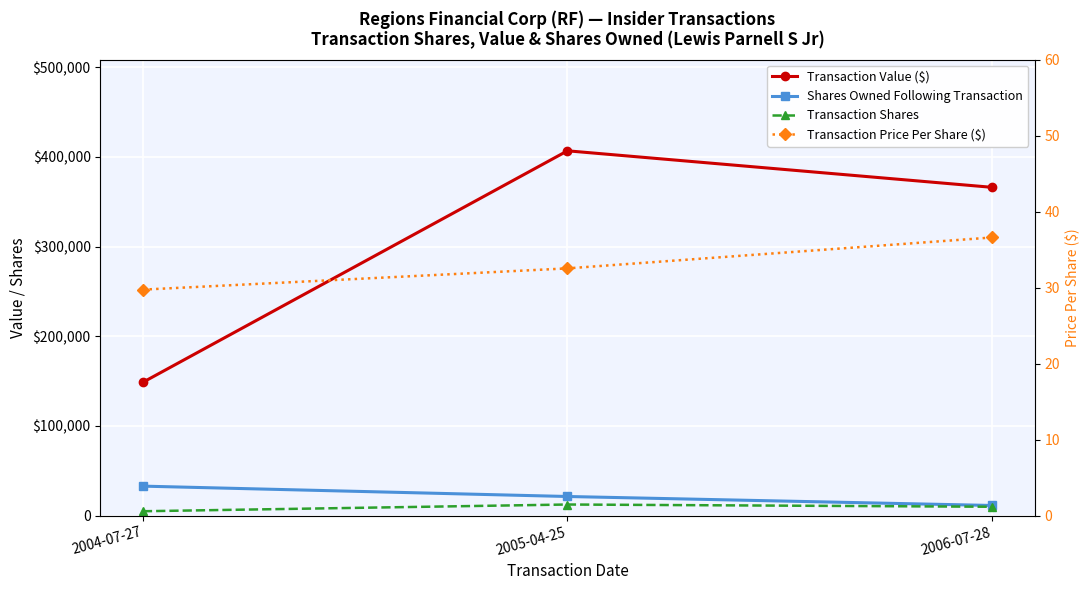

Rank the categories by Transaction Price Per Share ($) value from lowest to highest.

2004-07-27, 2005-04-25, 2006-07-28